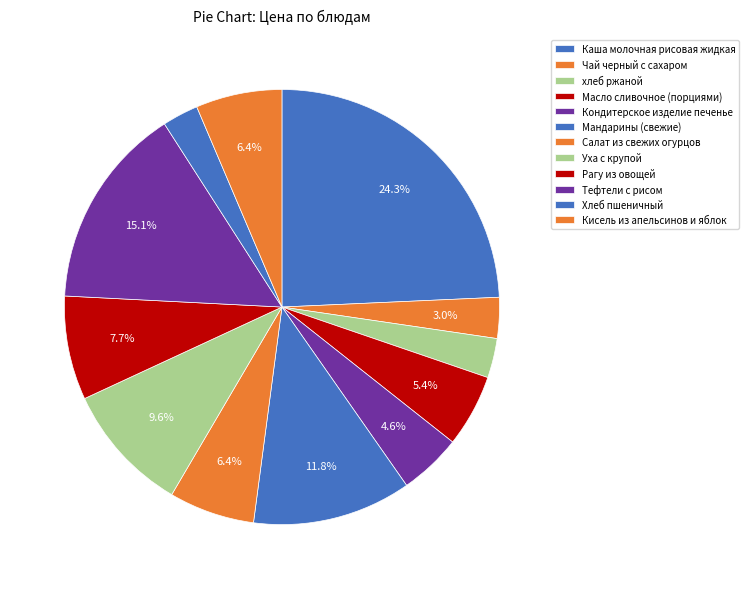

Count the number of slices in the pie.

12